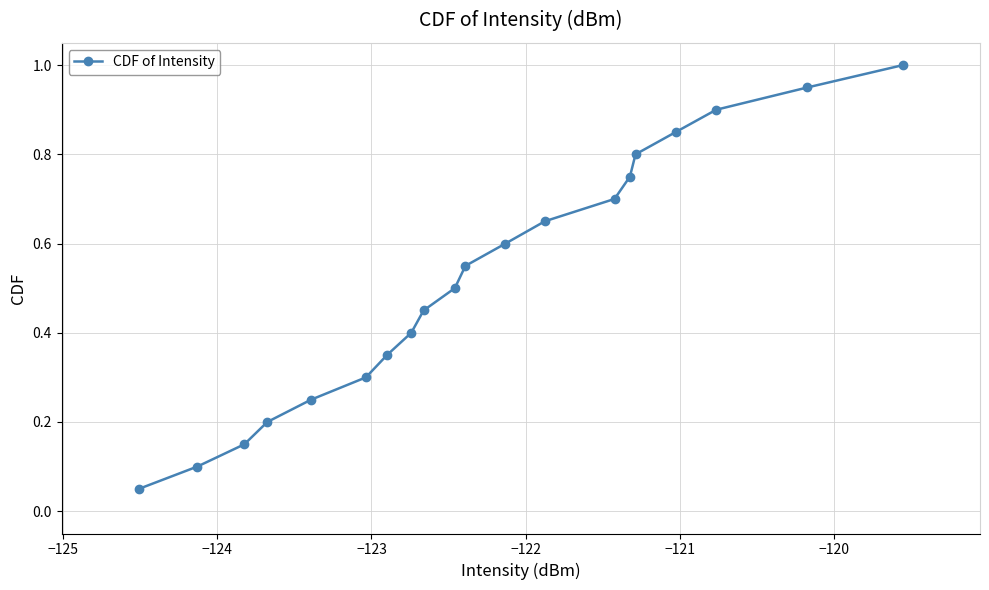

Is this an area chart (filled region under the line)?

No